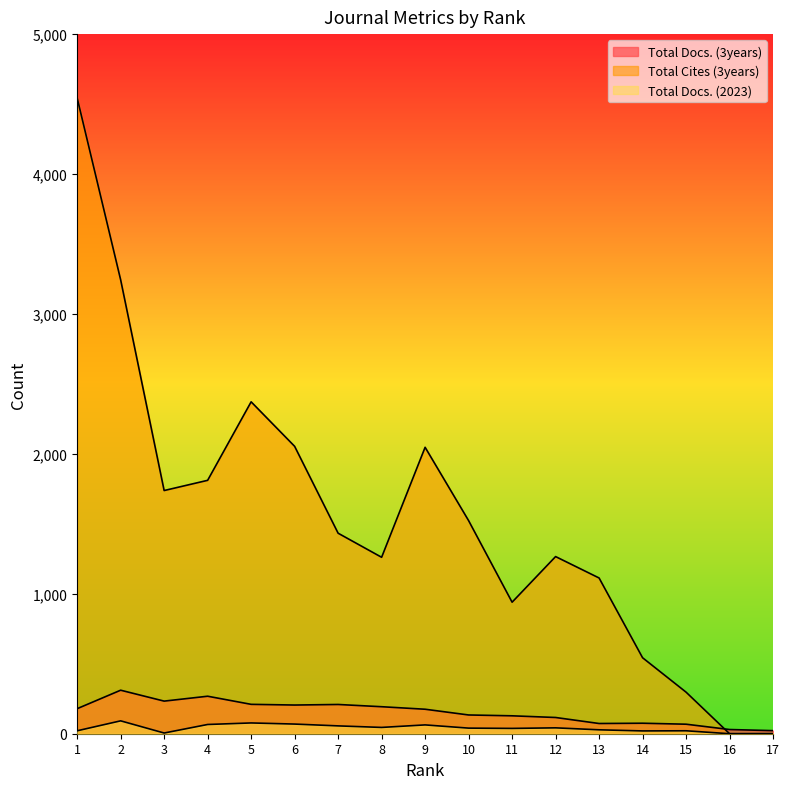

True or false: Total Cites (3years) and Total Docs. (2023) intersect in this chart.

False